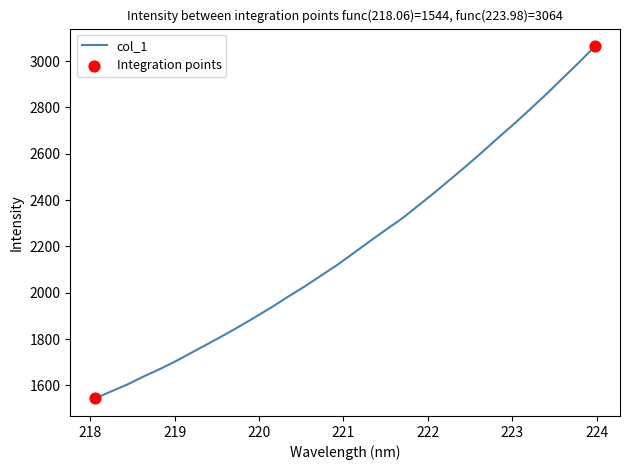

What is the maximum value shown in the chart?

3064.4